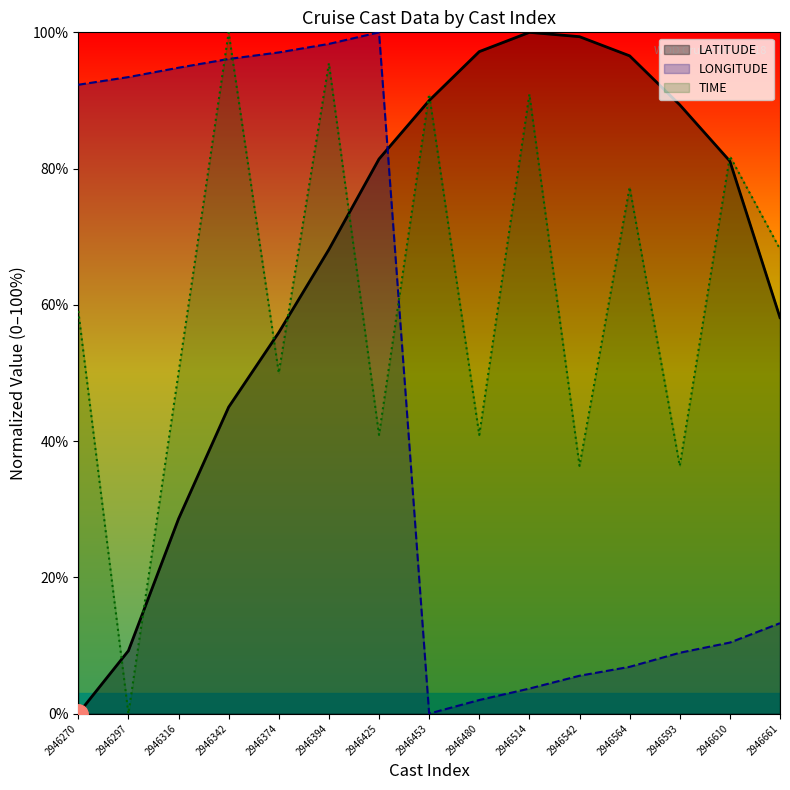

The LATITUDE series shows 83.1 at 2946374. True or false?

False